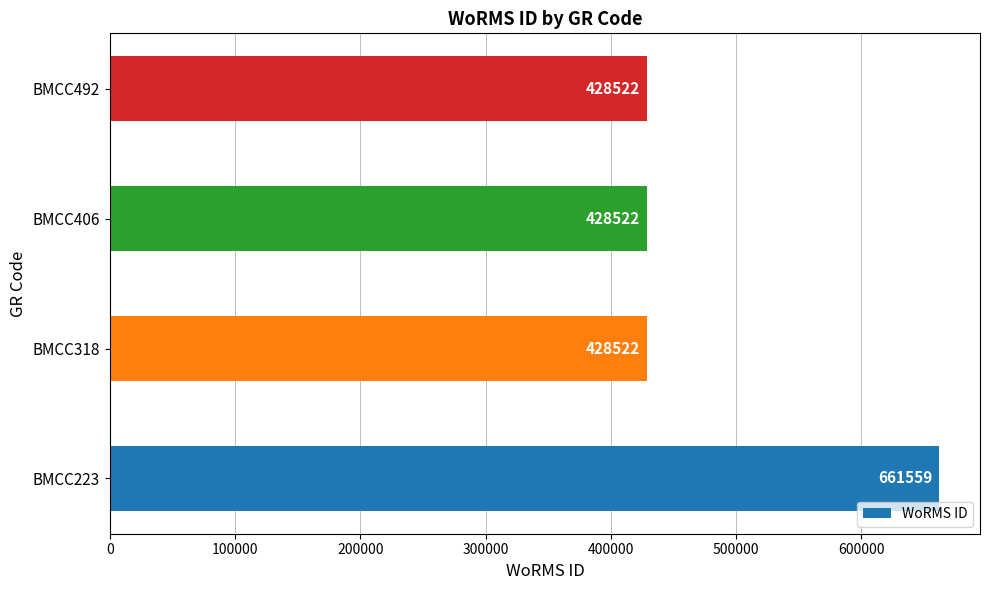

Count the number of values greater than 428522.

1